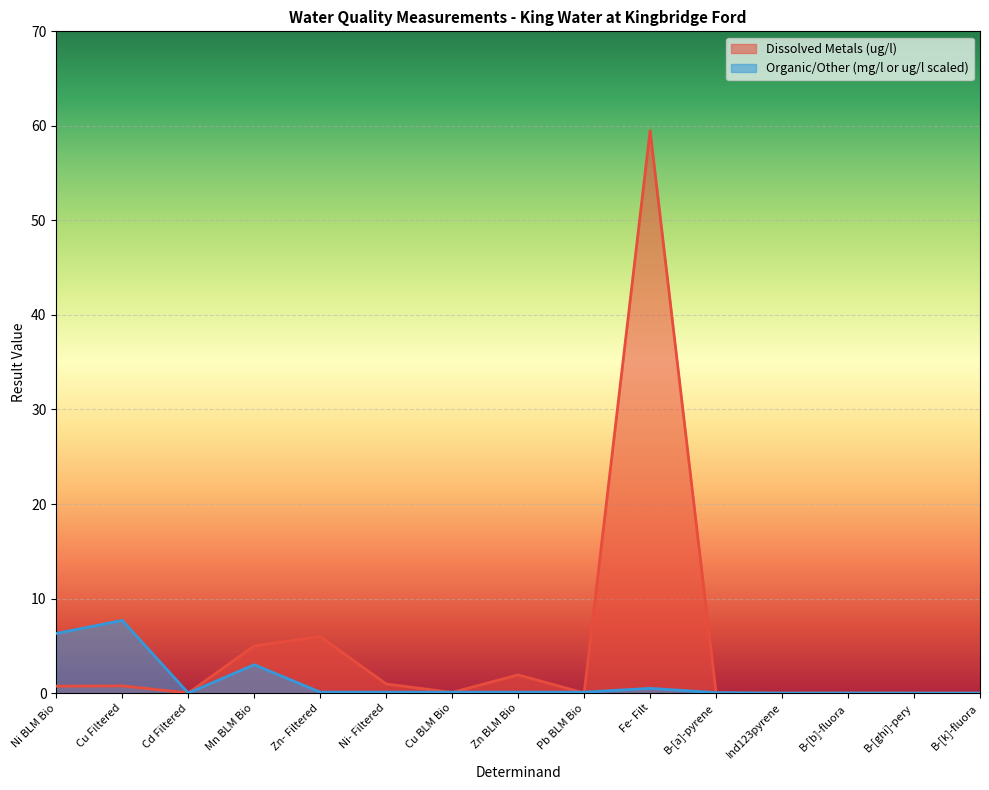

What is the total value across all series at Cu Filtered?

8.5